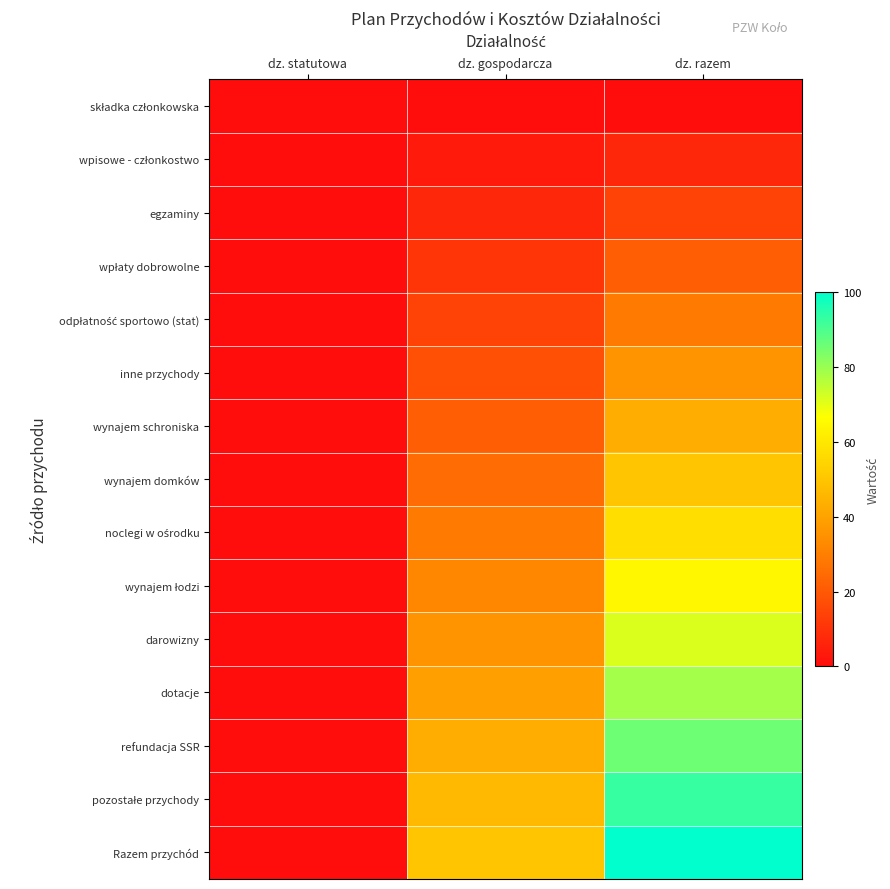

At how many categories does at least one series exceed 73?

1